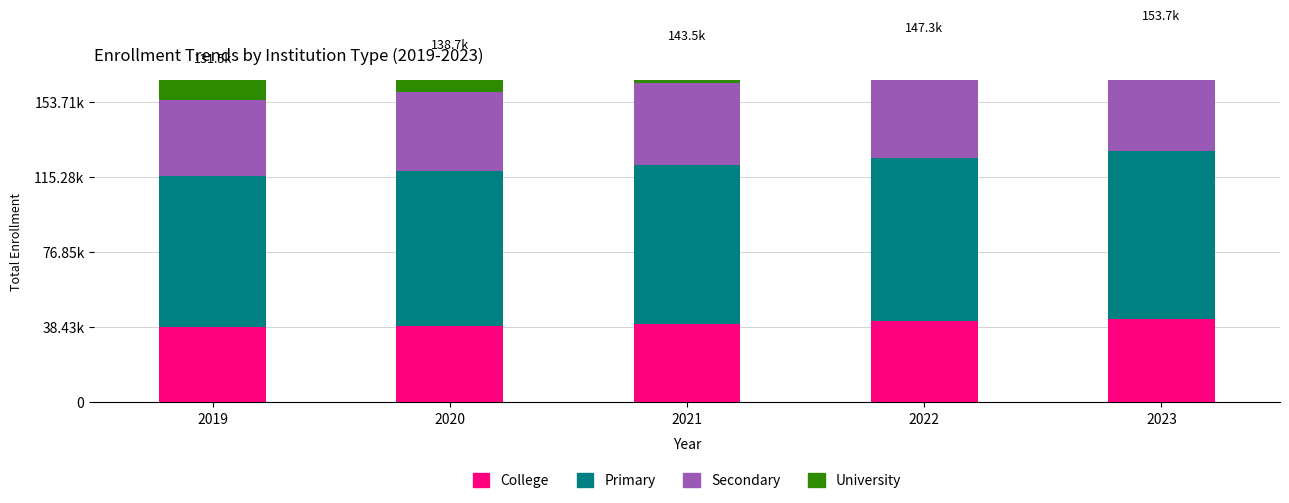

What is the maximum value for Secondary?

45300